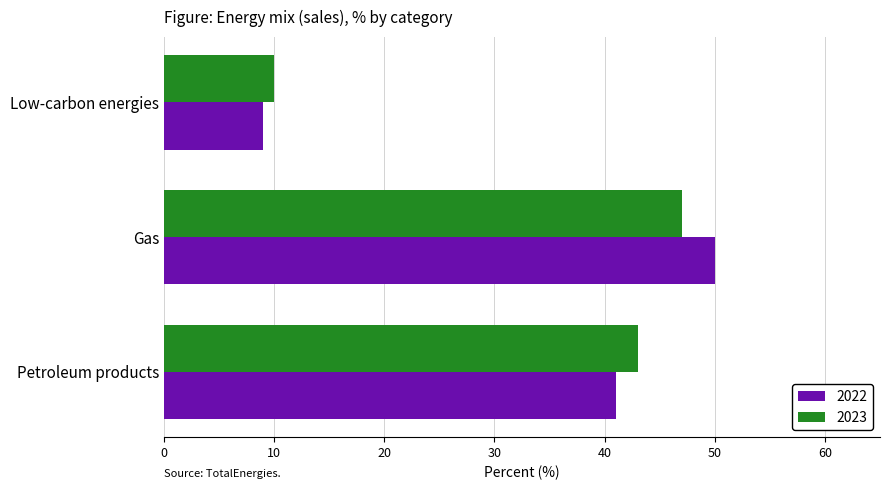

What is the approximate value of 2022 at Low-carbon energies, to the nearest 5?

10